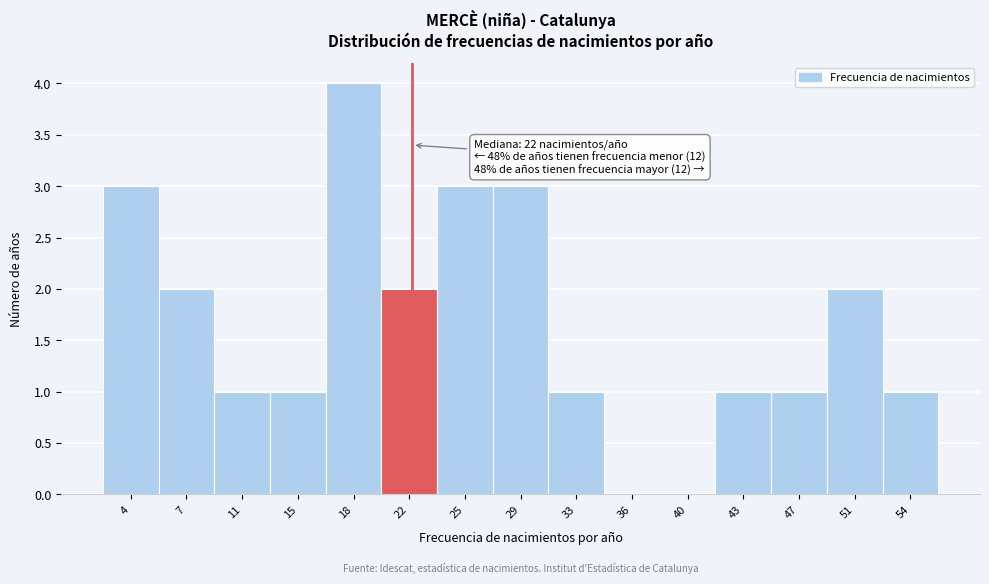

Over which range of the x-axis is the bar tallest?

16.4 to 20.0